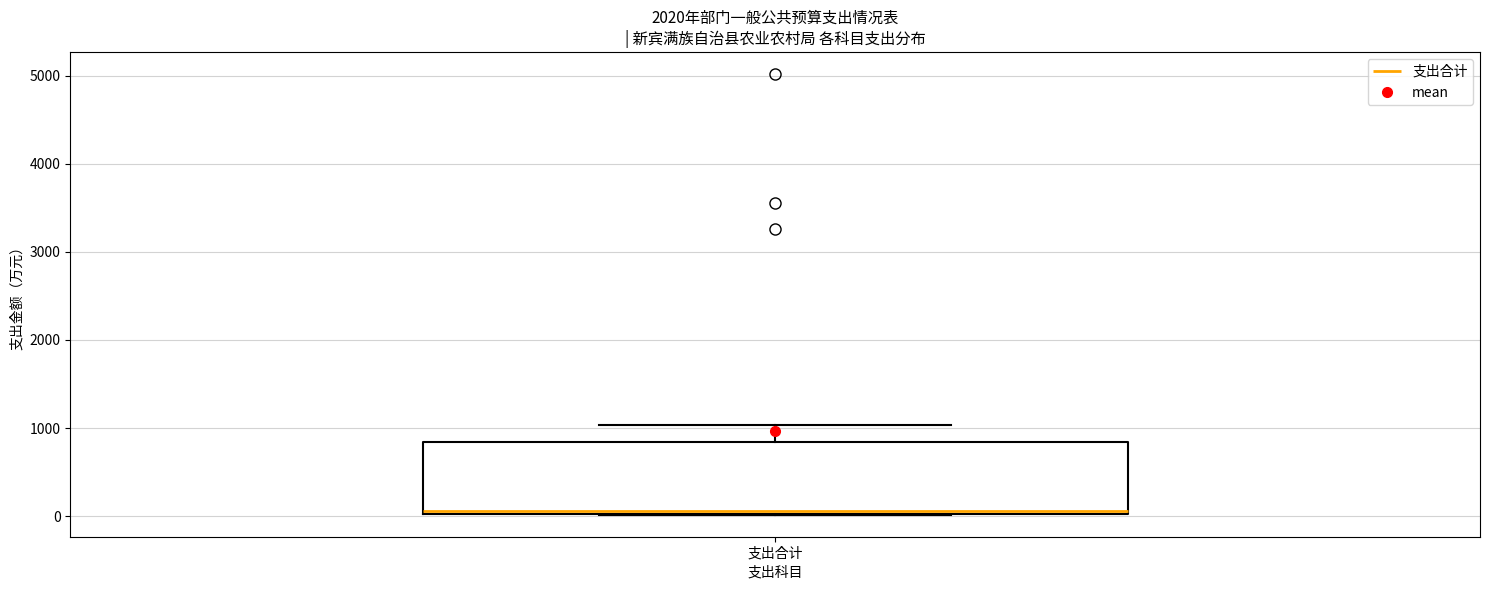

Transcribe this box plot: give where the median line is, the range the box spans, and where the two whiskers end, as read against the y-axis. The values are not printed on the chart, so give them approximately, as read against the axis.

median 100, box 0 to 800, whiskers 0 to 1000